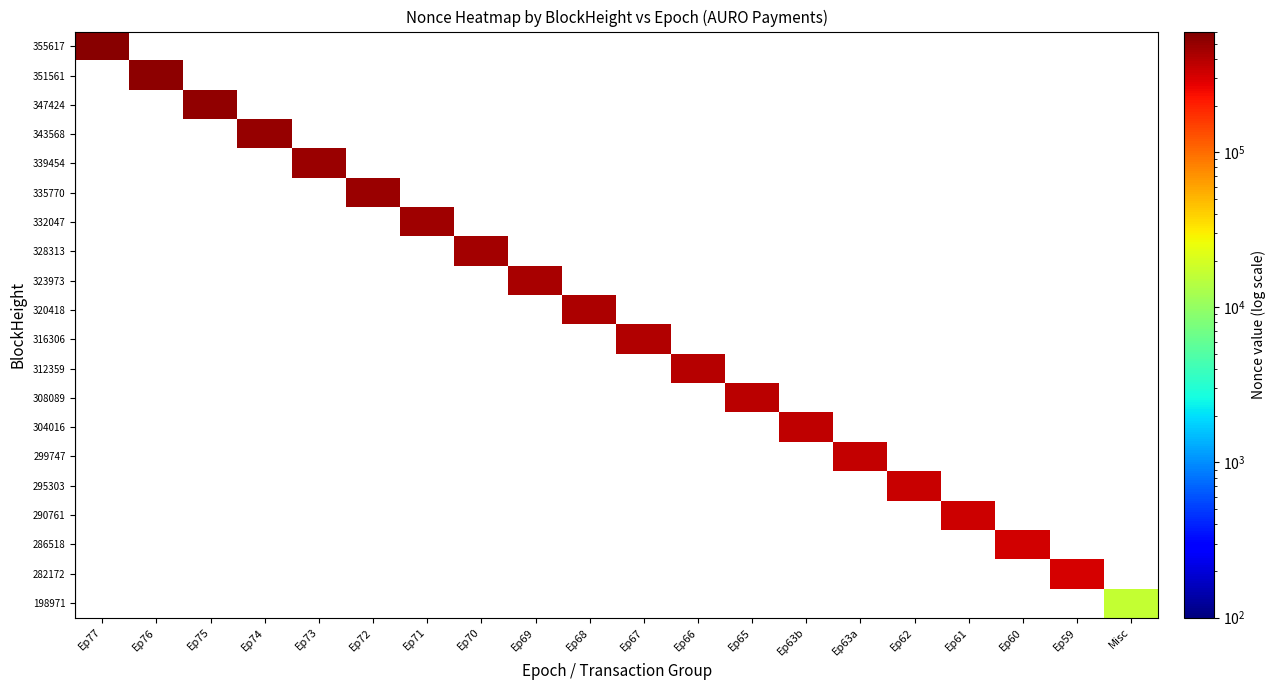

At how many categories does at least one series exceed 113733?

19